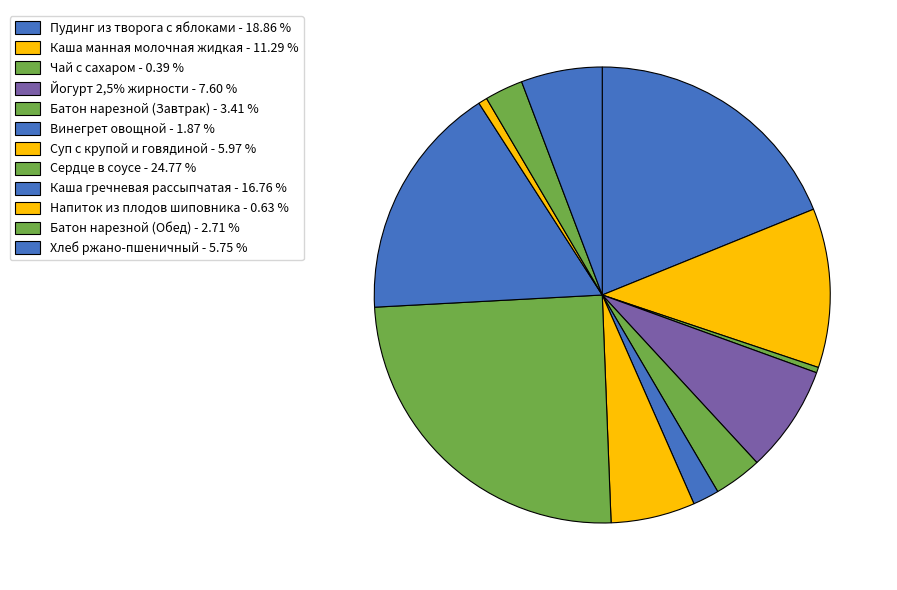

Which has a higher value, Каша манная молочная жидкая or Пудинг из творога с яблоками?

Пудинг из творога с яблоками